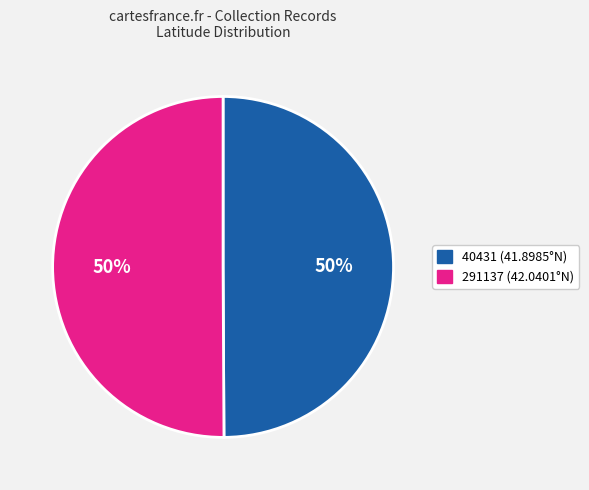

To the nearest percent, what portion does 291137 represent?

50%